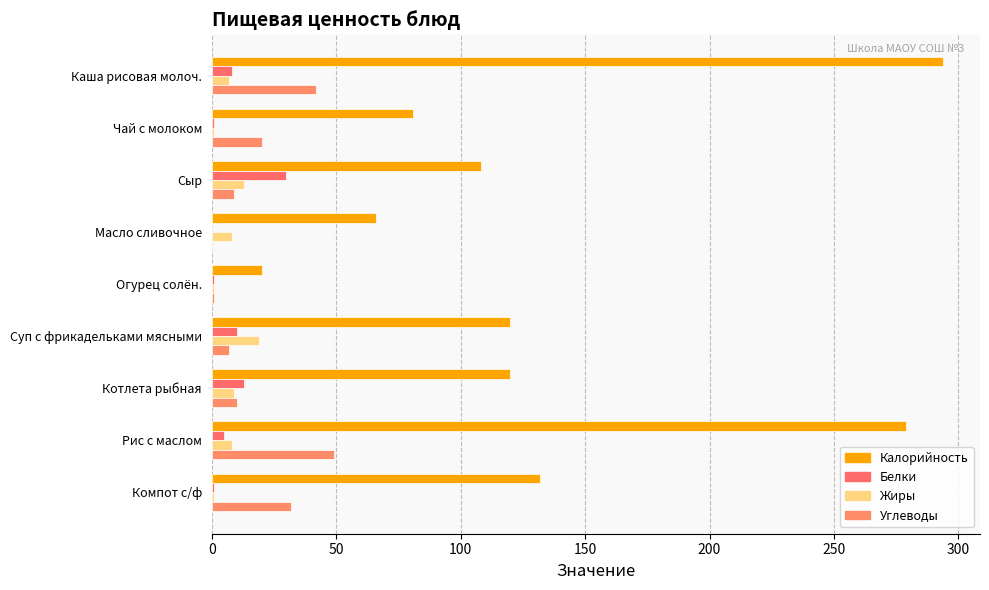

How many data points does each series have?

9